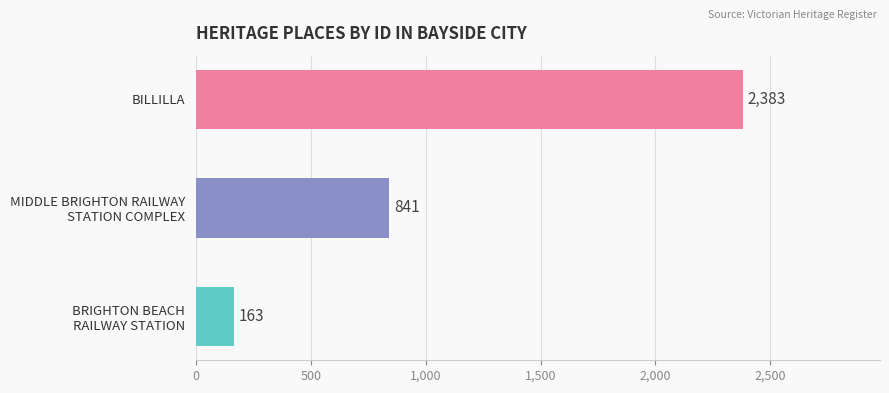

What is the maximum value shown in the chart?

2383